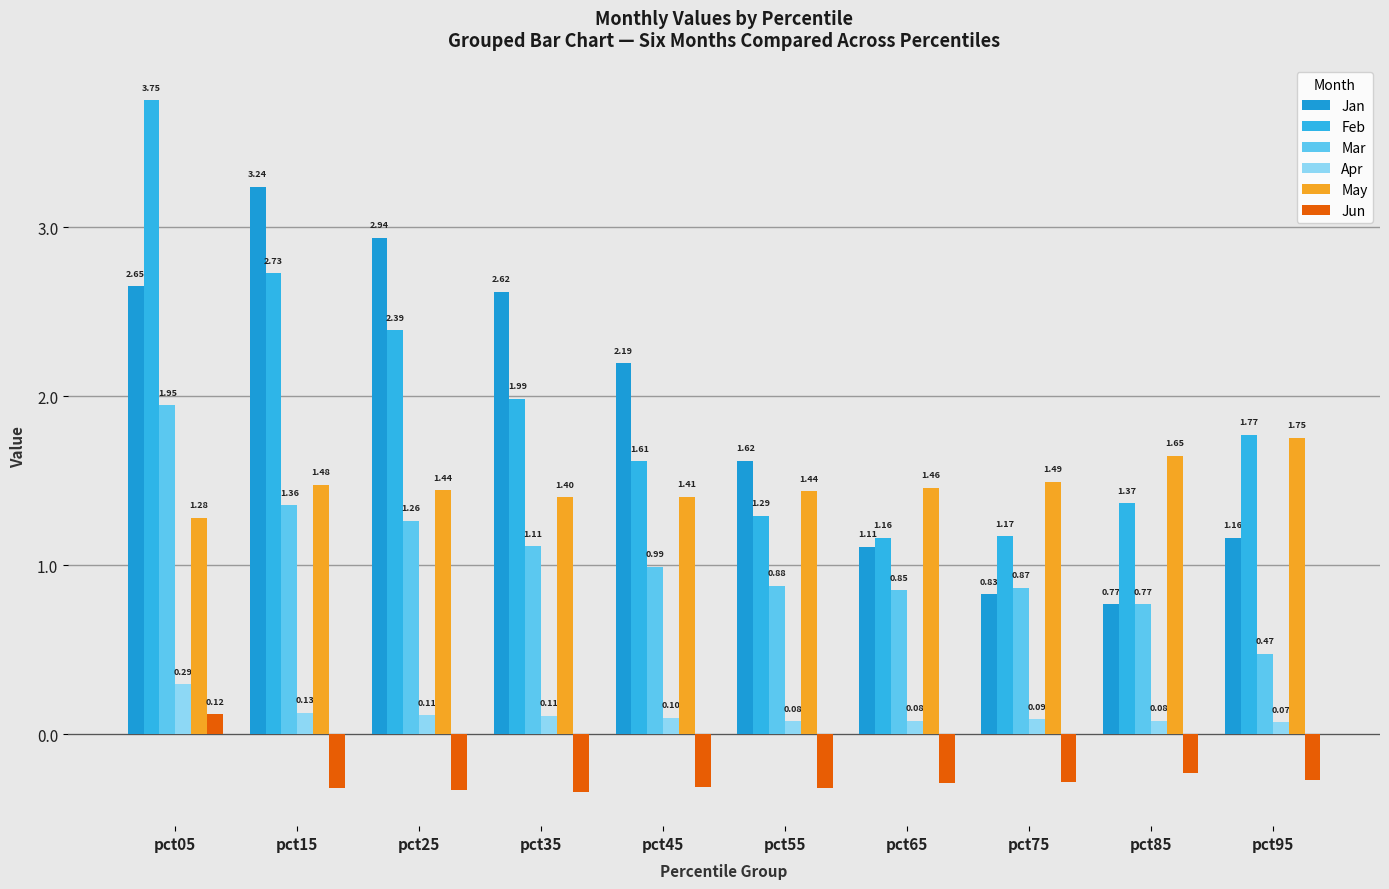

List the labels in order of Mar value, largest first.

pct05, pct15, pct25, pct35, pct45, pct55, pct75, pct65, pct85, pct95